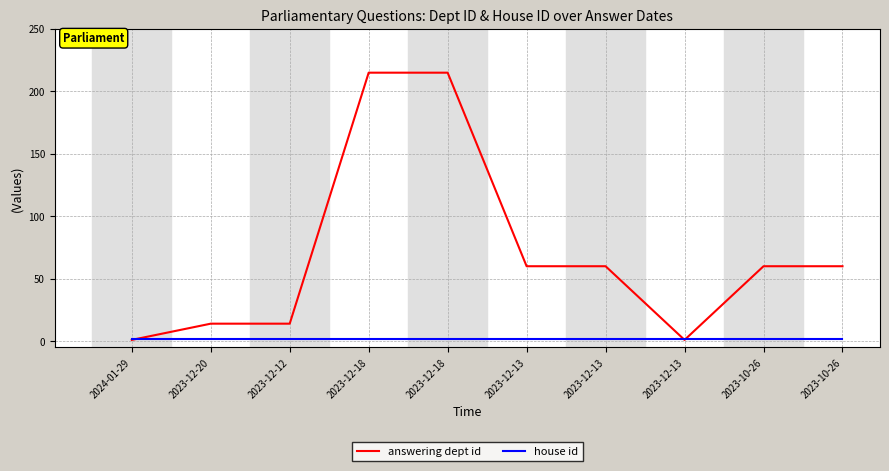

True or false: house id has more than 0 interior local peaks.

False